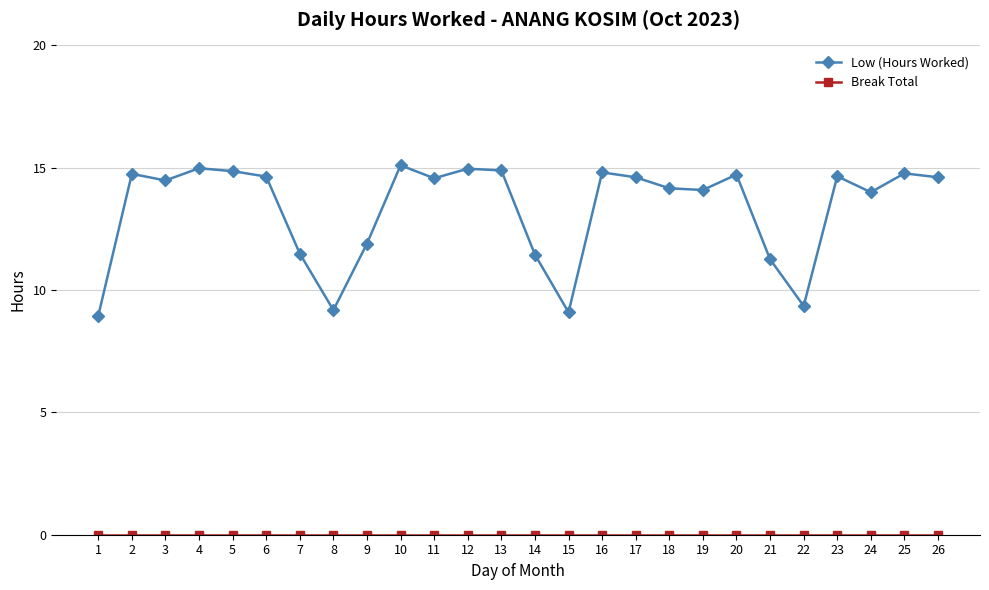

Count the number of data series in this chart.

2